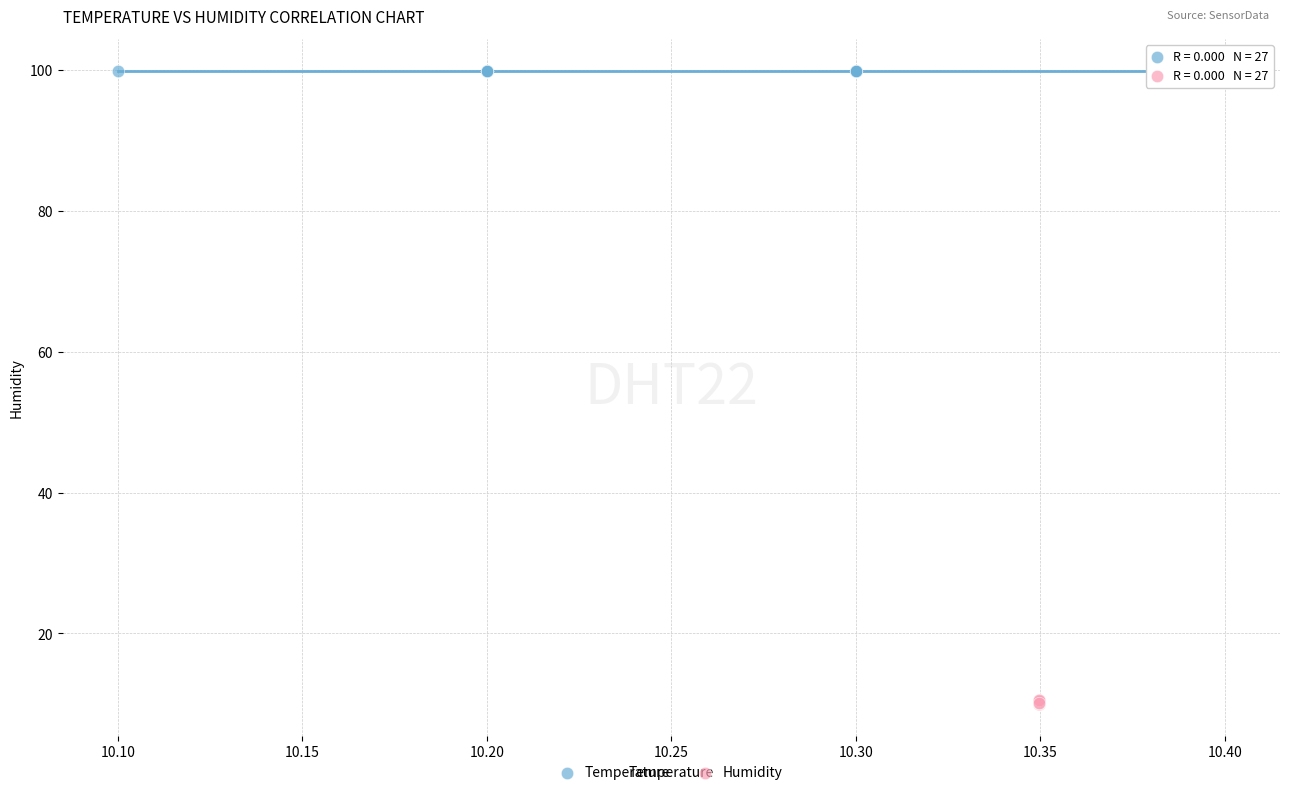

Which series reaches the maximum Y coordinate?

Temperature